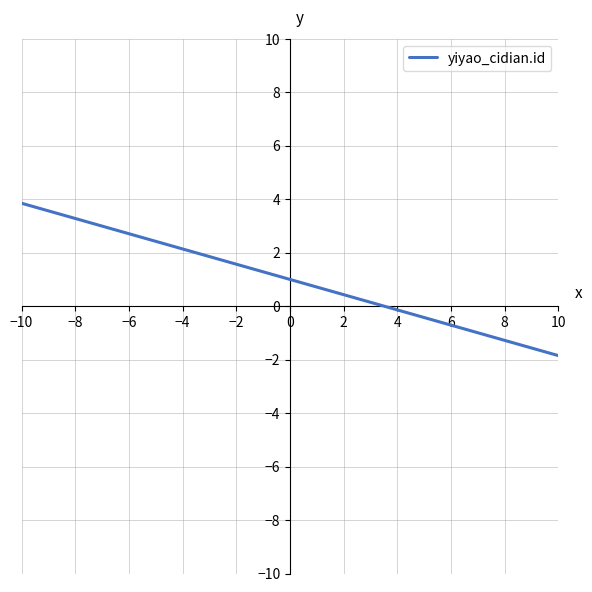

What is the difference between the maximum and minimum values?

5.7